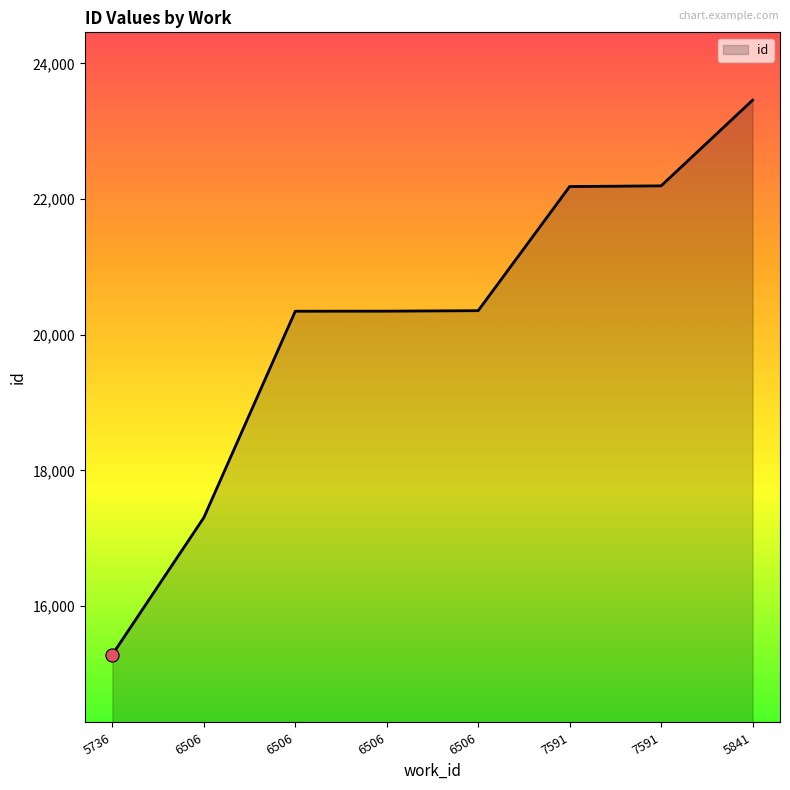

How many values are below 20354?

4